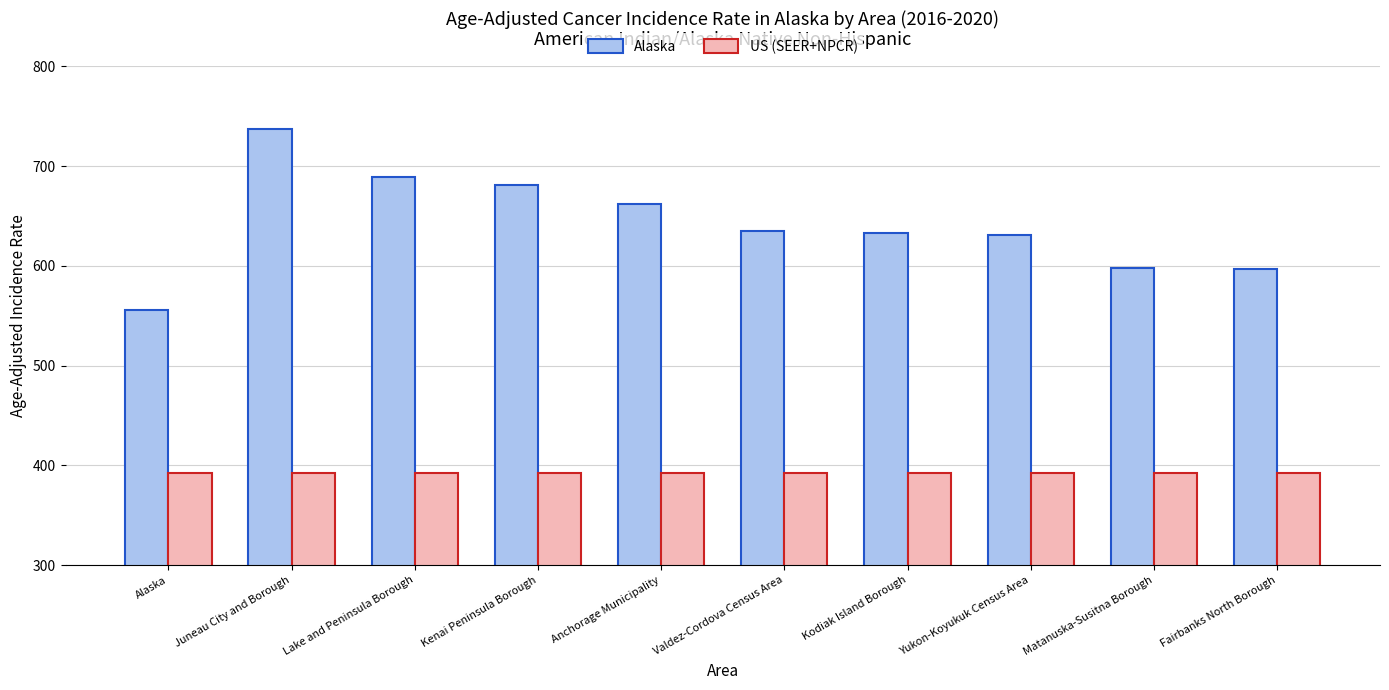

What is the label of the 8th bar from the right?

Lake and Peninsula Borough